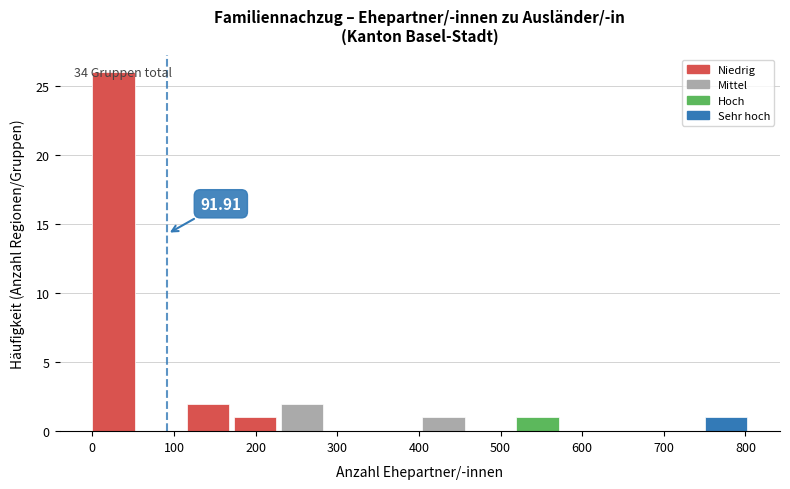

Over which range of the x-axis is the bar tallest?

0 to 60